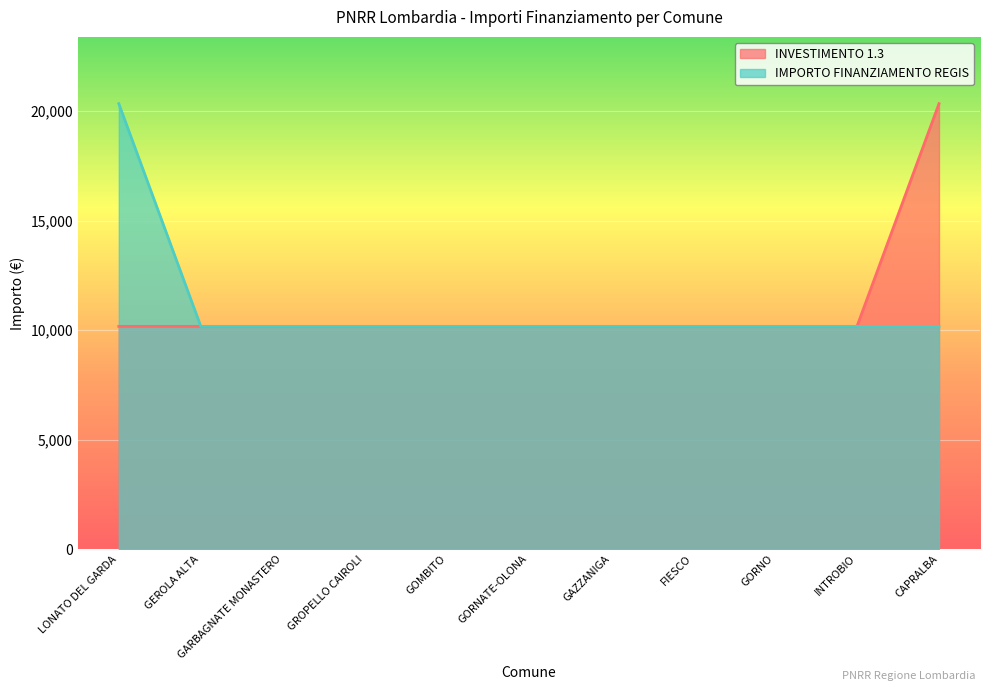

Is it true that INVESTIMENTO 1.3 equals 5338 at FIESCO?

False